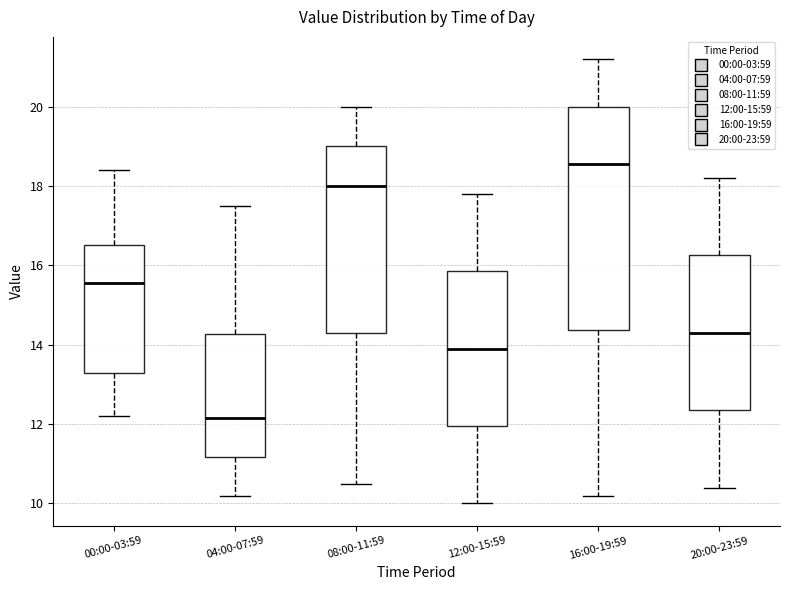

Which box's median line is the lowest?

04:00-07:59